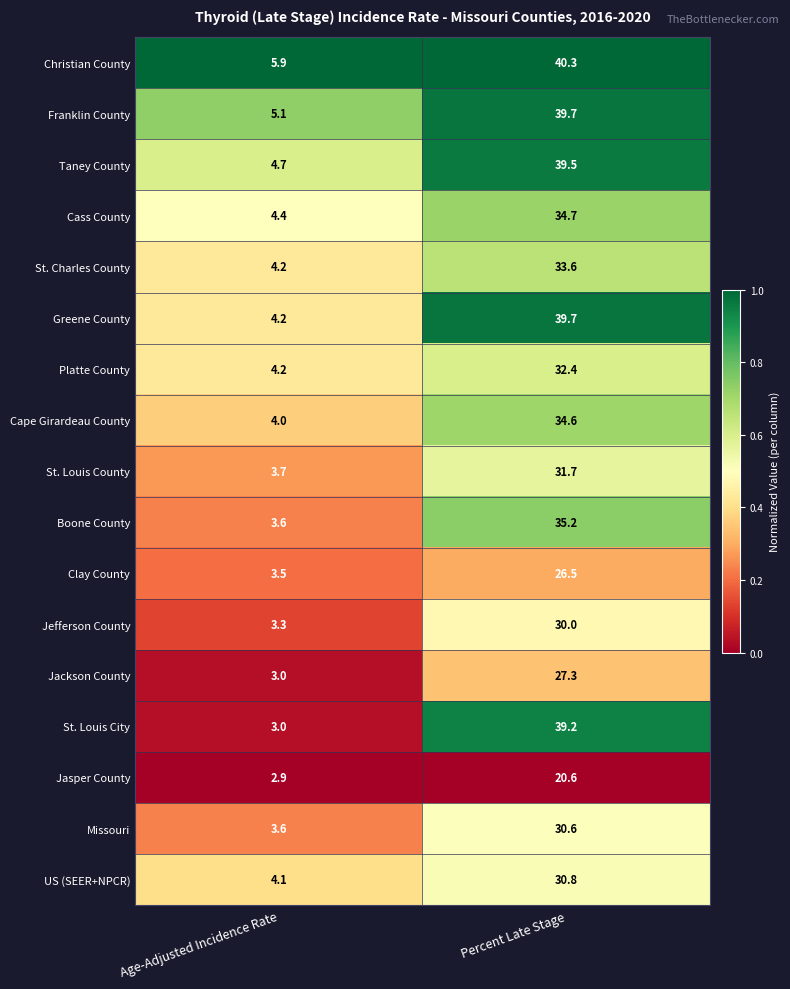

Between Age-Adjusted Incidence Rate and Percent Late Stage, which series saw the biggest shift?

St. Louis City